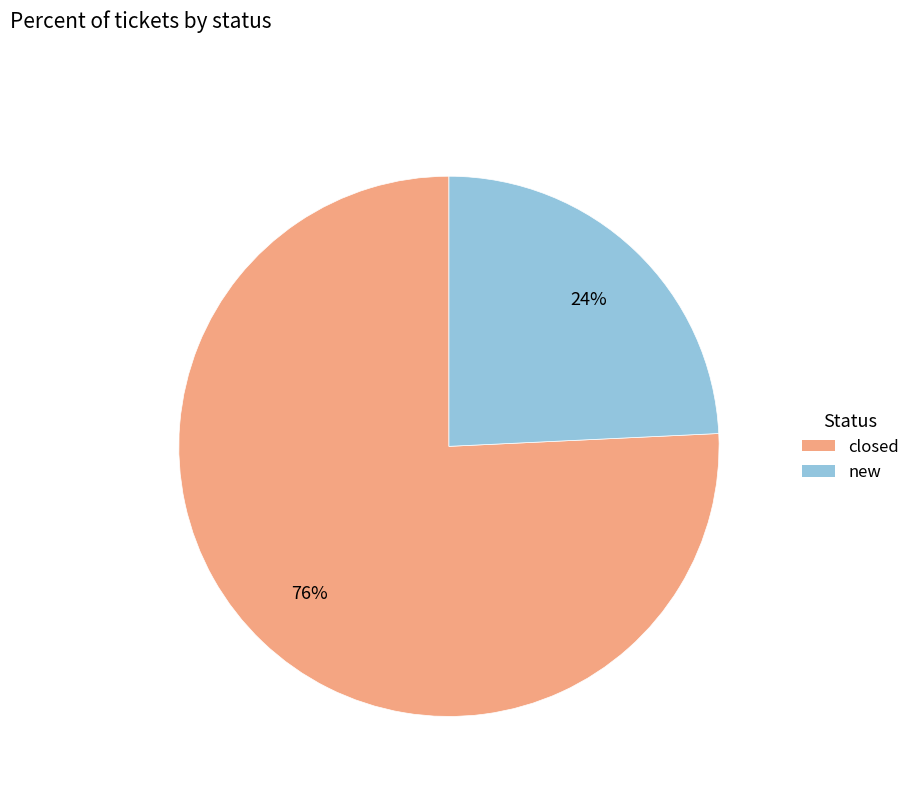

How many slices are in this pie chart?

2